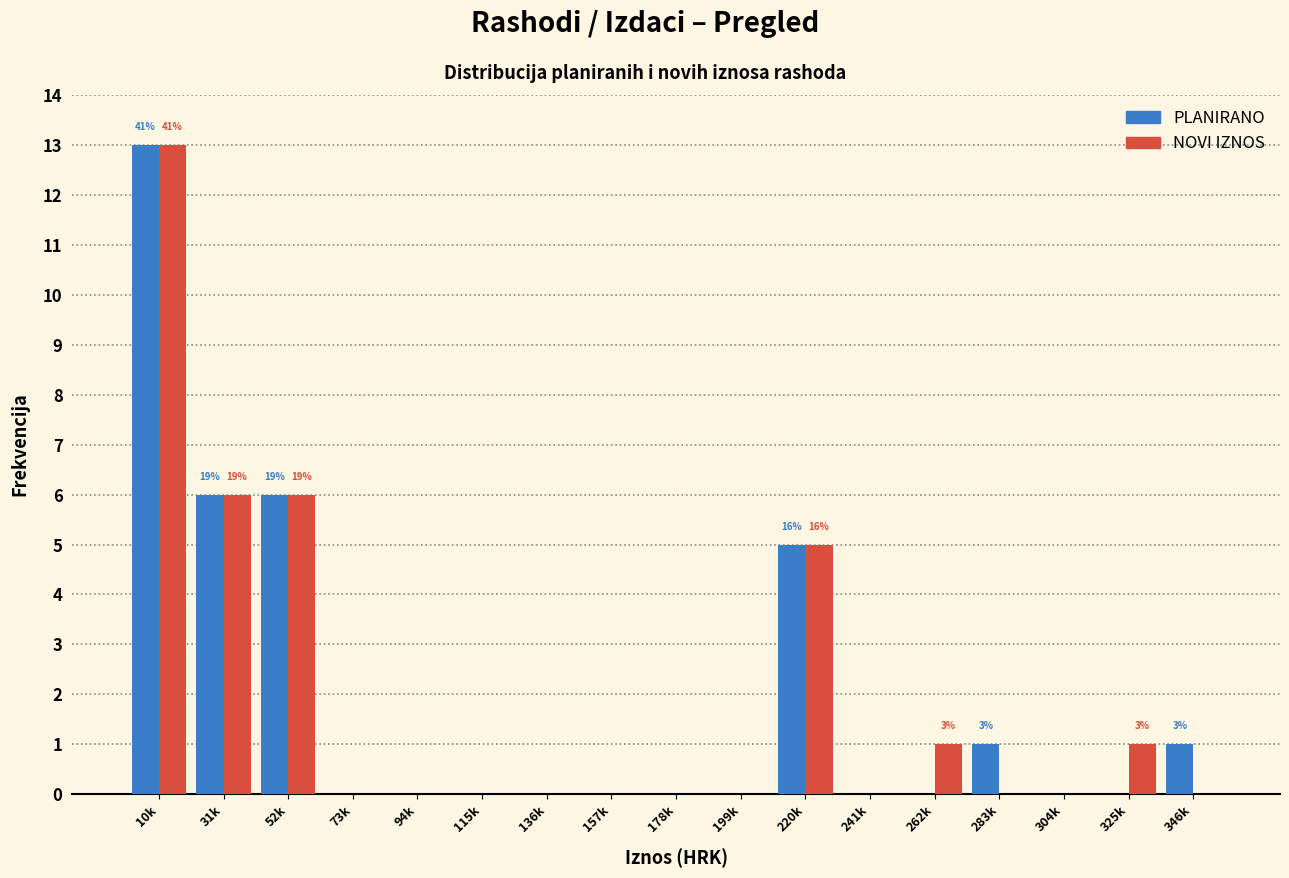

What is the maximum value for NOVI IZNOS?

13